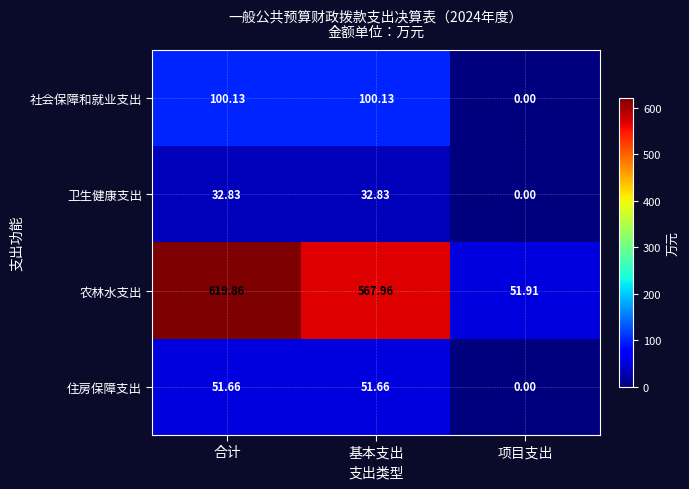

How many categories are shown in the chart?

3